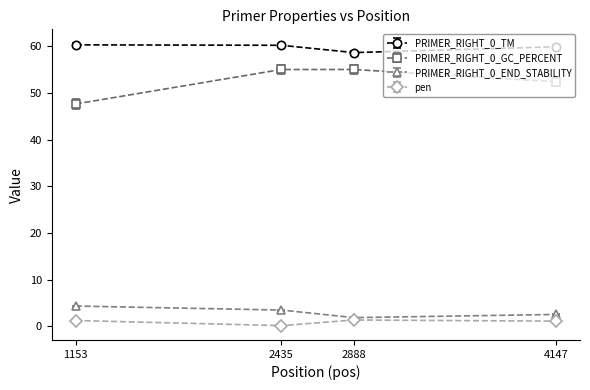

What is the maximum value for PRIMER_RIGHT_0_GC_PERCENT?

55.0